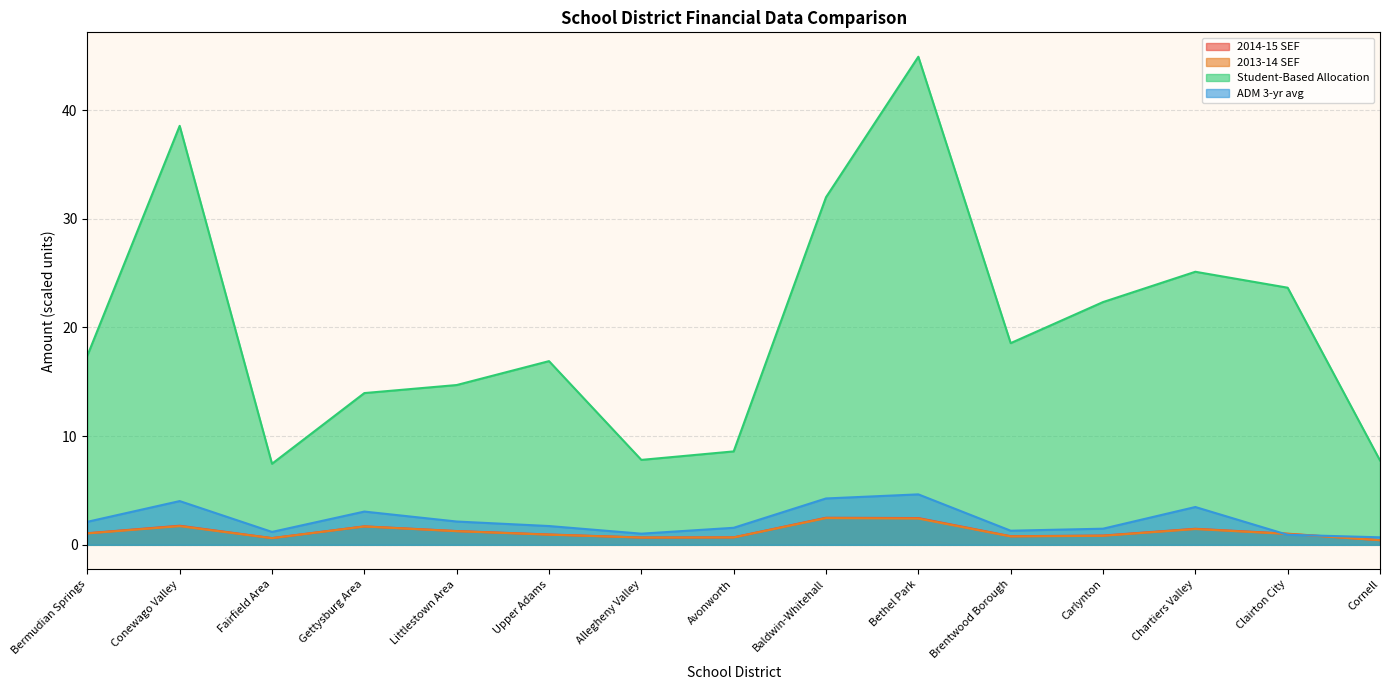

Rank the series at Bethel Park from highest to lowest value.

Student-Based Allocation, ADM 3-yr avg, 2014-15 SEF, 2013-14 SEF